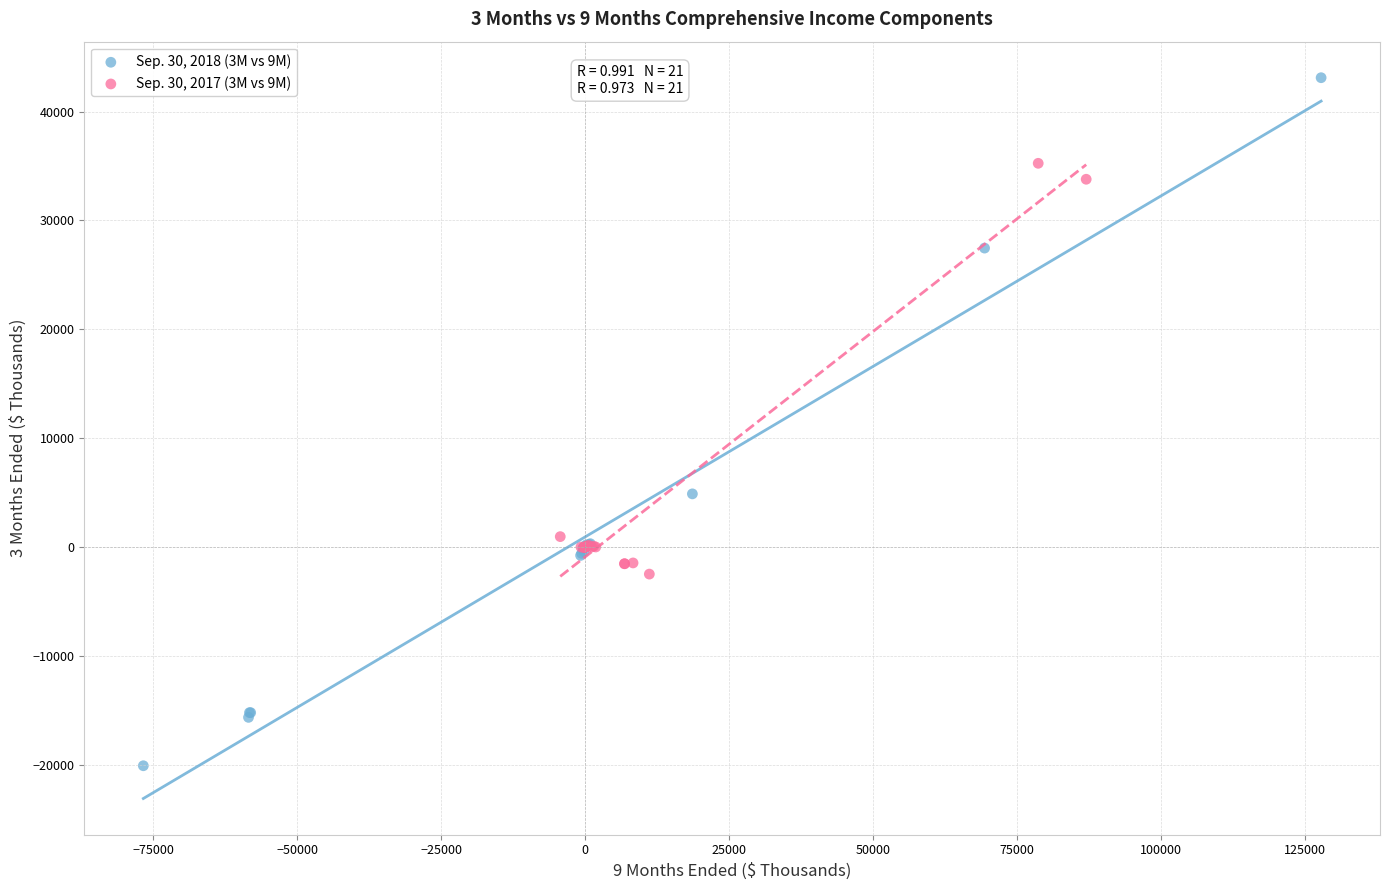

Which series contains the highest Y value?

Sep. 30, 2018 (3M vs 9M)